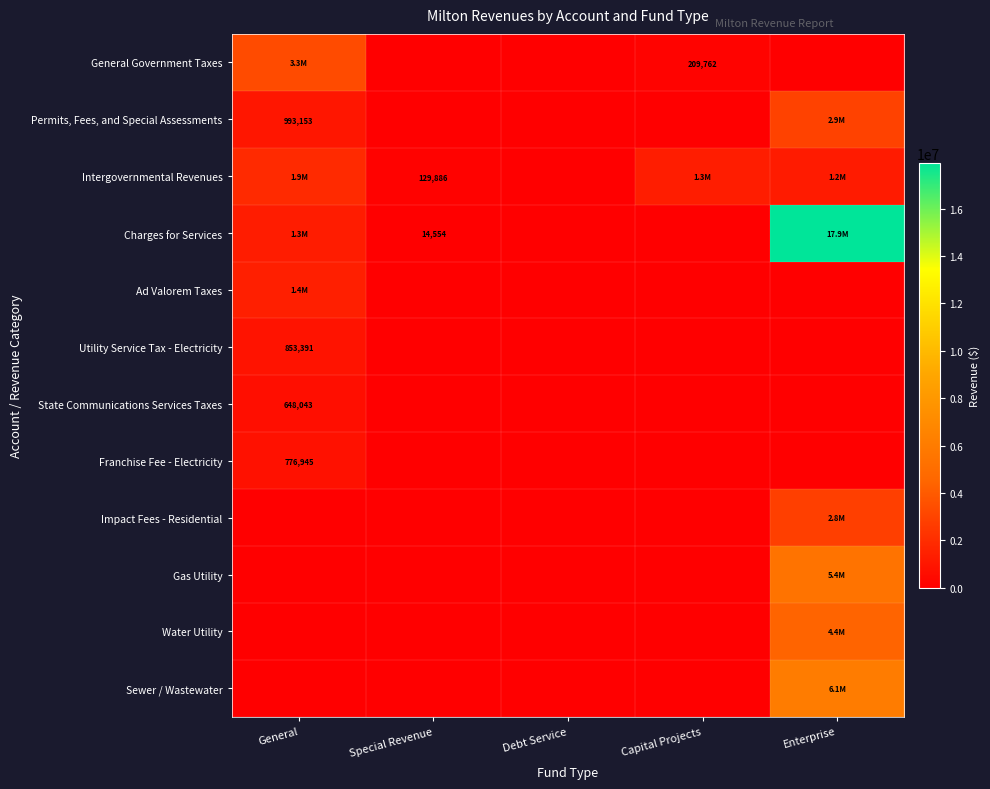

How many distinct data groups are displayed?

12